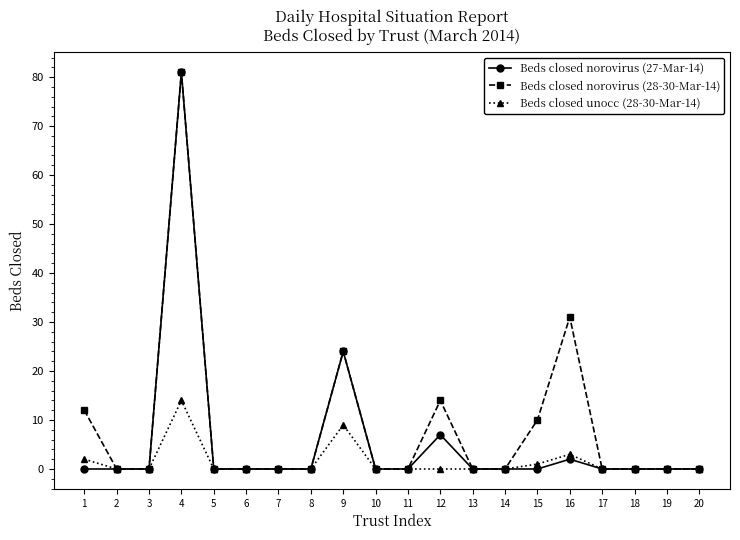

At which category is the sum across all series the highest?

4